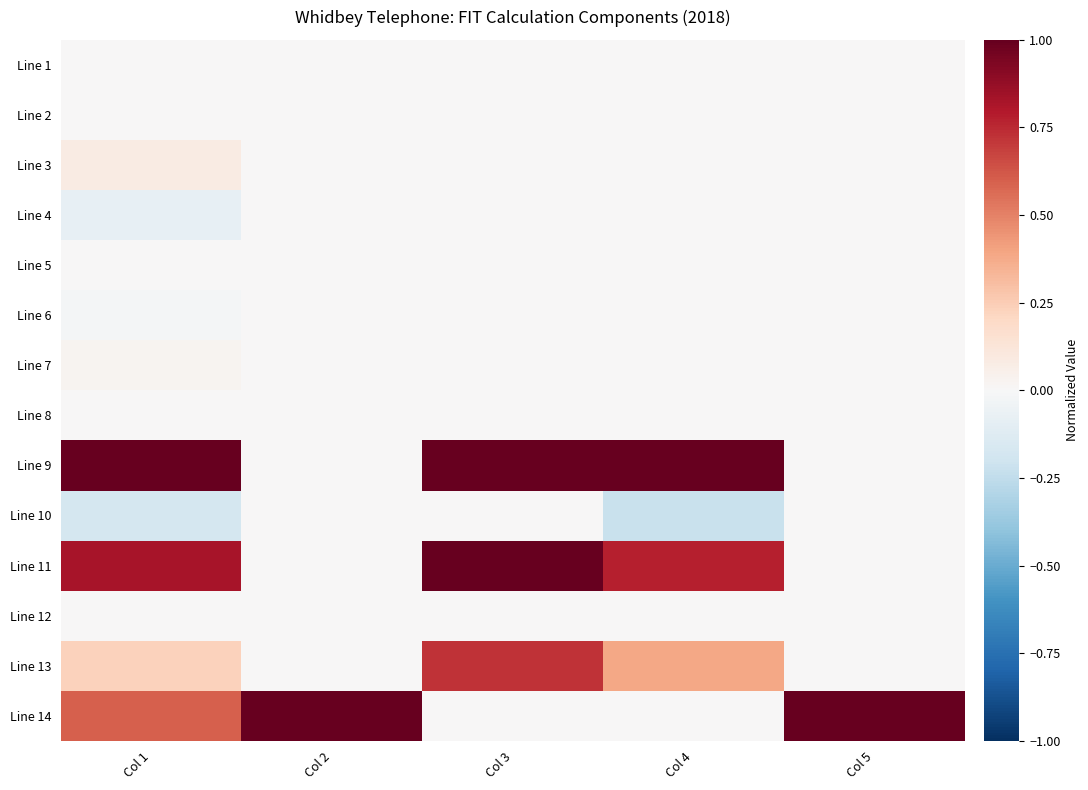

Which series has the largest total across all categories?

Line 9